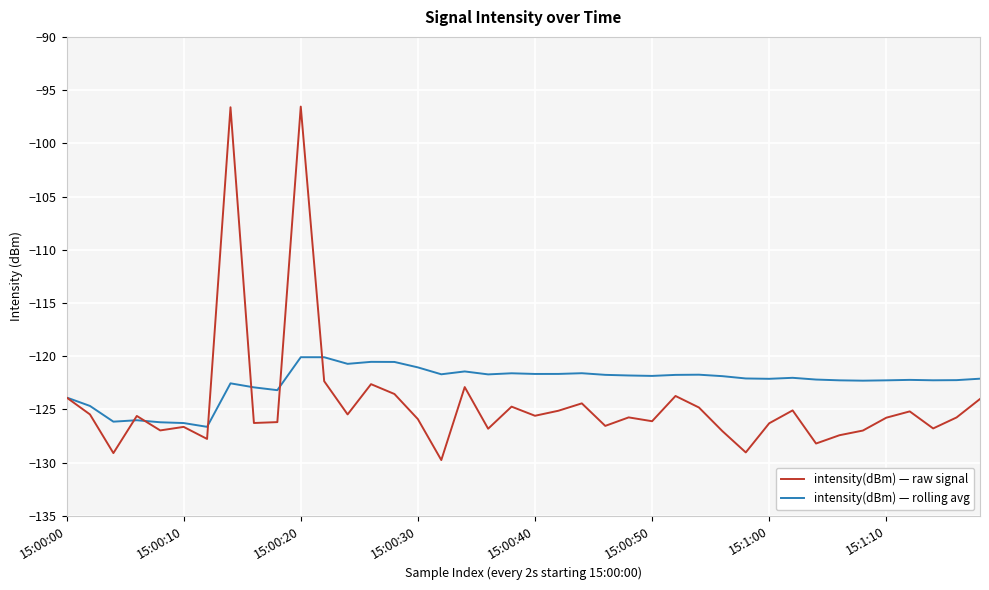

Which series has the largest total across all categories?

intensity(dBm) — rolling avg